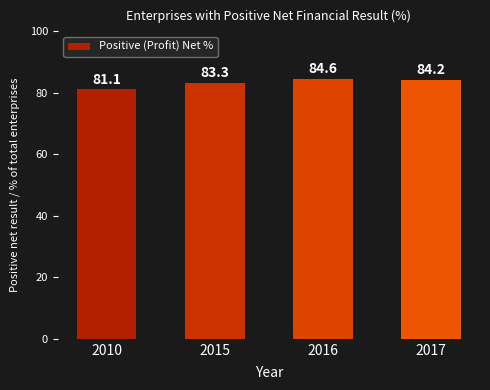

Are the bars grouped side by side (vs. stacked)?

No